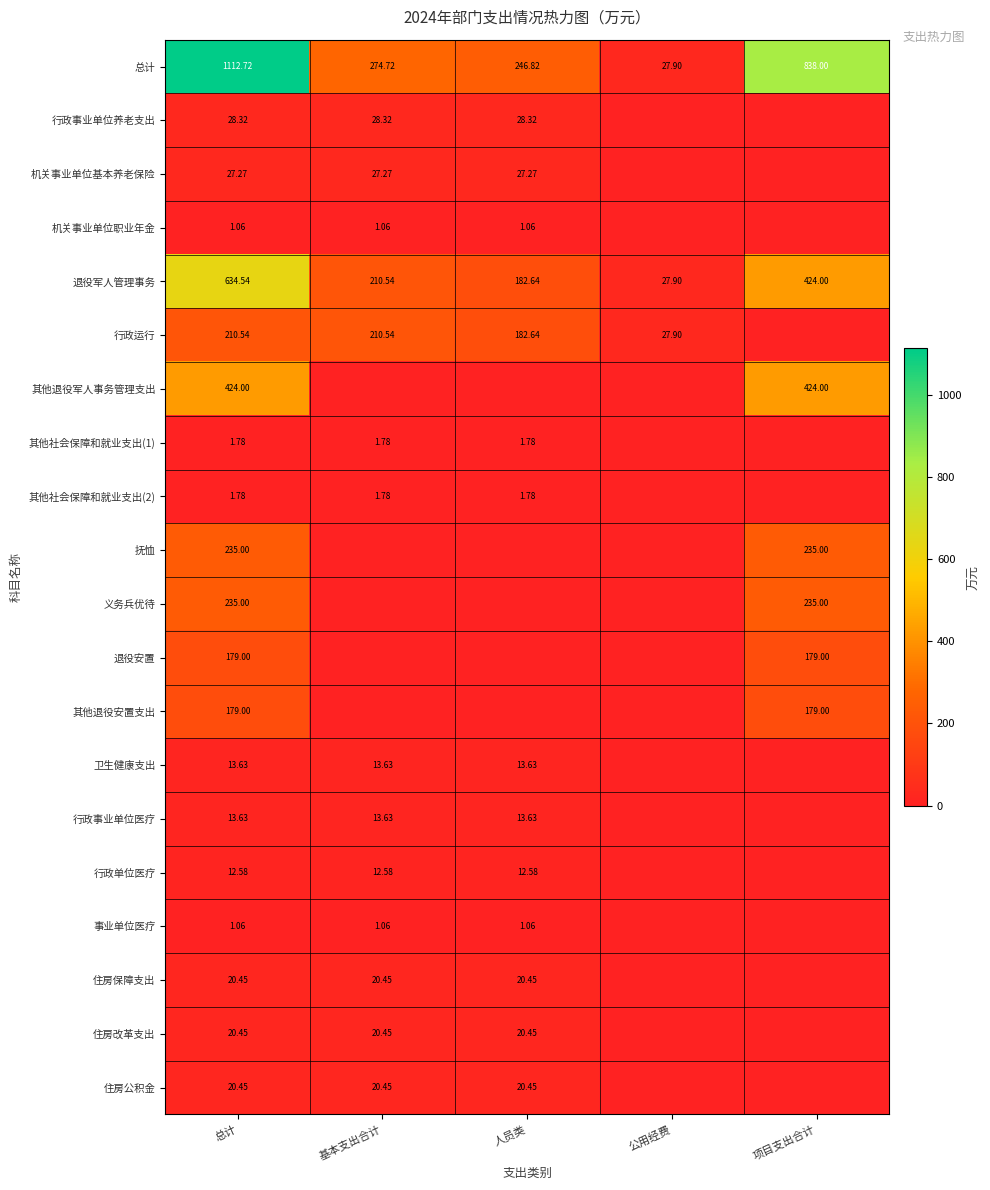

At which label is 退役军人管理事务 closest to 331?

项目支出合计